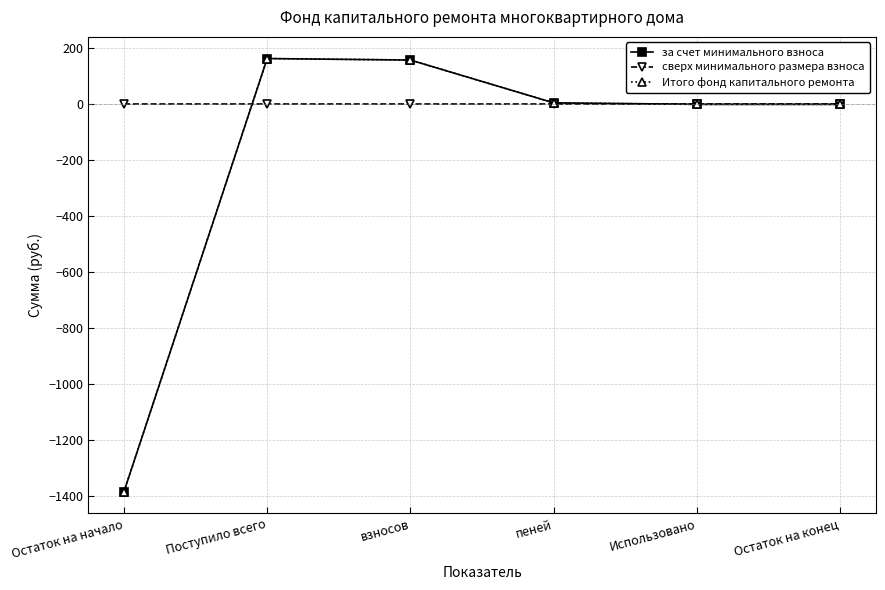

Does the chart have visible grid lines?

Yes